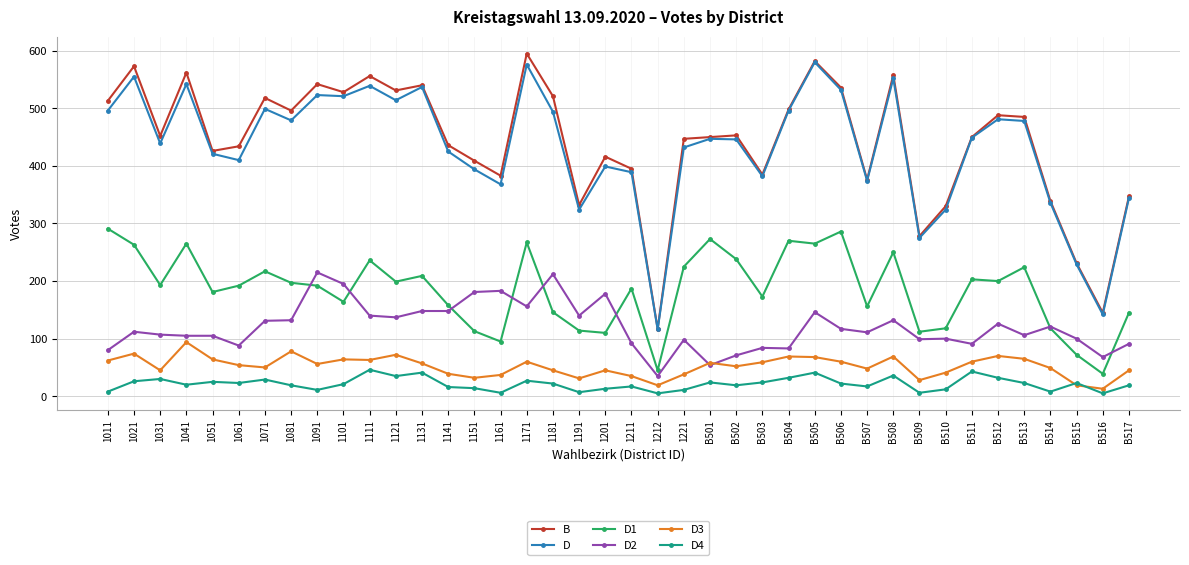

What is the label of the 29th point from the right?

1121